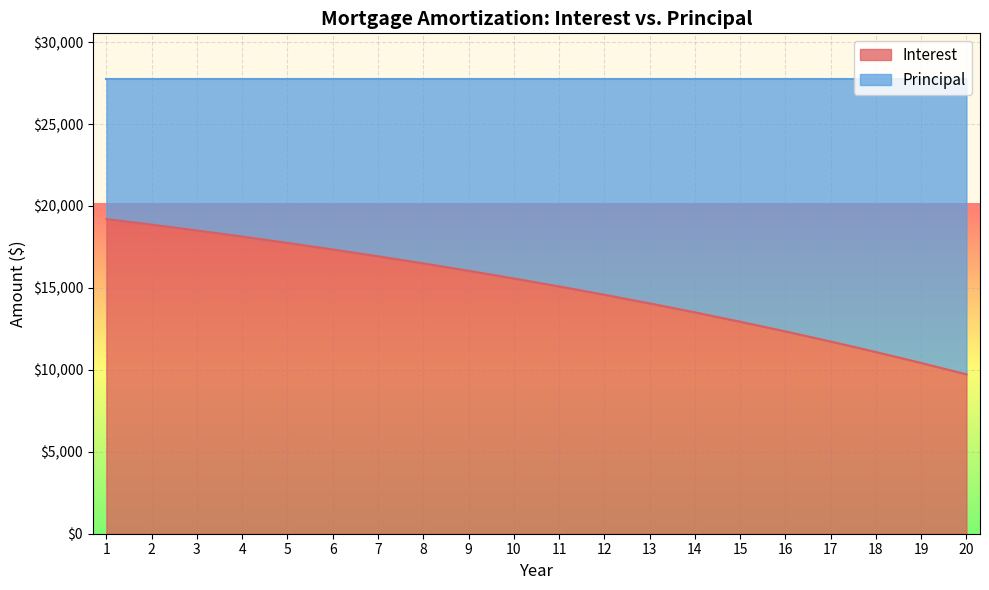

True or false: the data shows 11492.5 at 6.

False